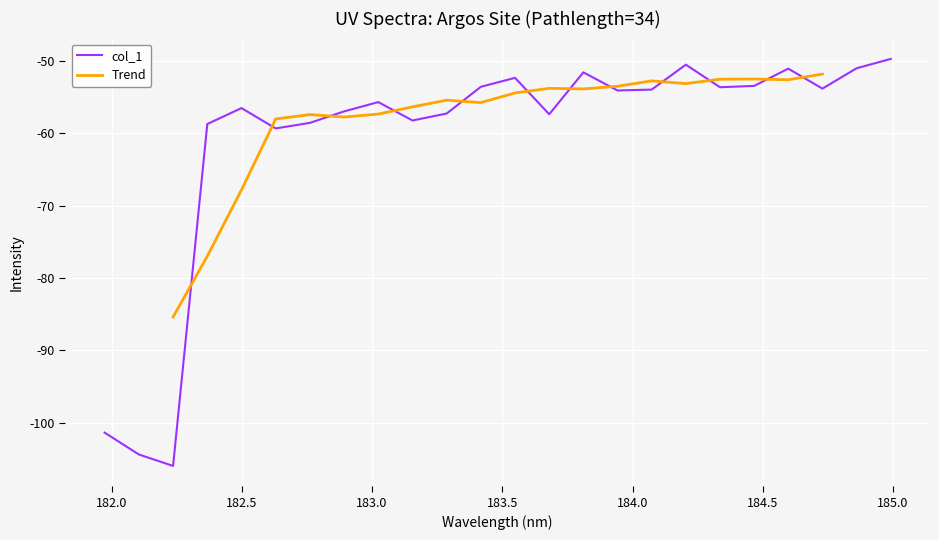

True or false: there are more than 0 points higher than both neighbors.

True